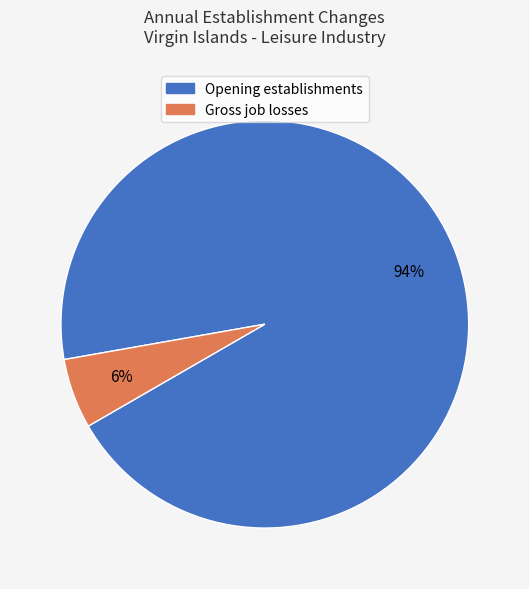

Count the number of slices in the pie.

2